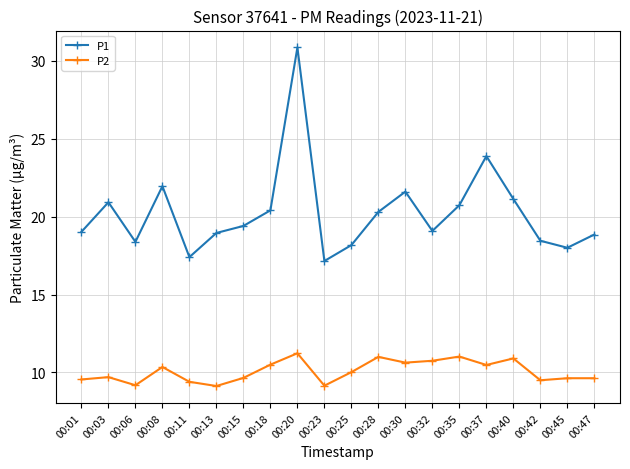

How many lines are shown in the chart?

2